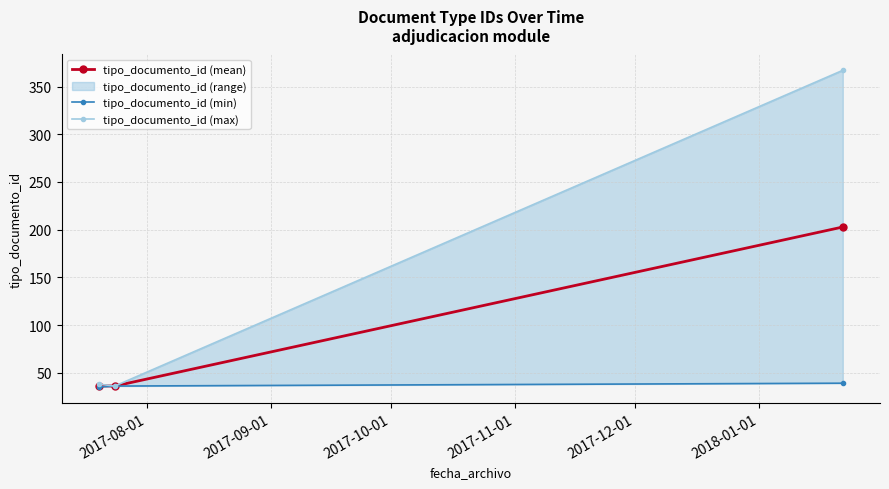

What is the average value of the tipo_documento_id (max) series?

147.0